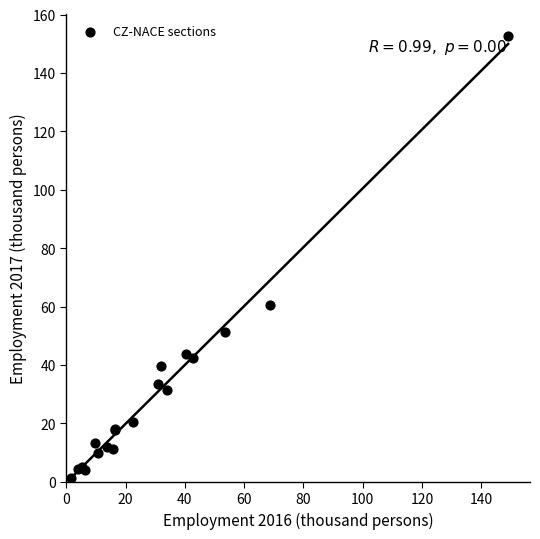

What Y value in the scatter plot is closest to 76?

60.5